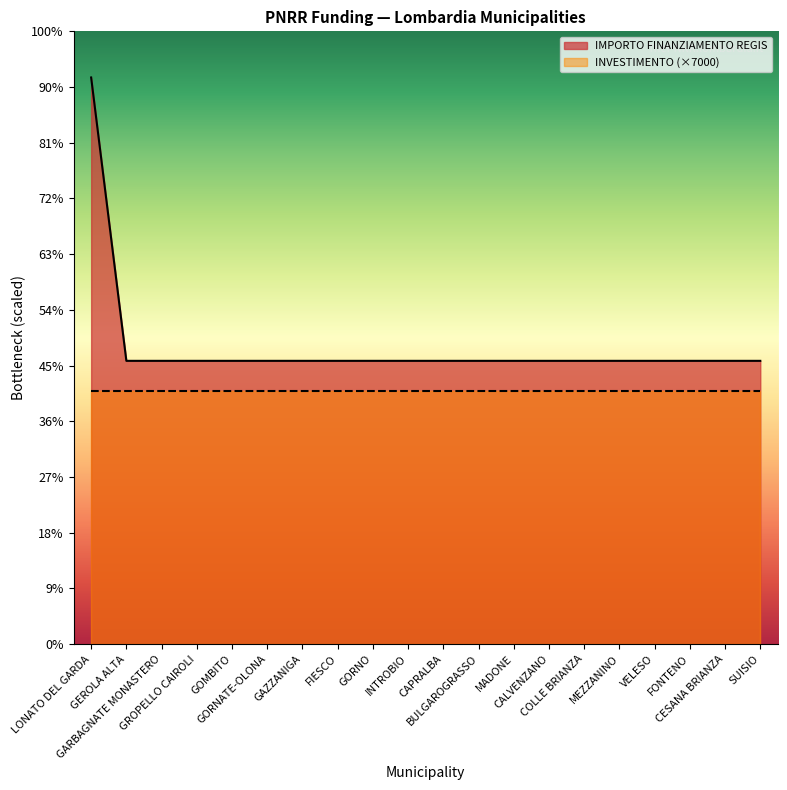

Reading left to right, what are all the values shown in this chart?

20344	10172	10172	10172	10172	10172	10172	10172	10172	10172	10172	10172	10172	10172	10172	10172	10172	10172	10172	10172